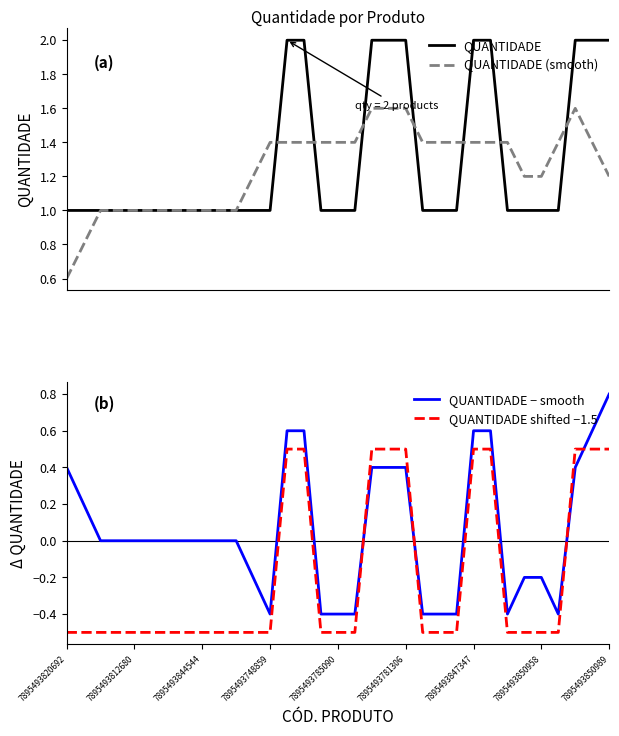

What is the highest value of the QUANTIDADE series?

2.0